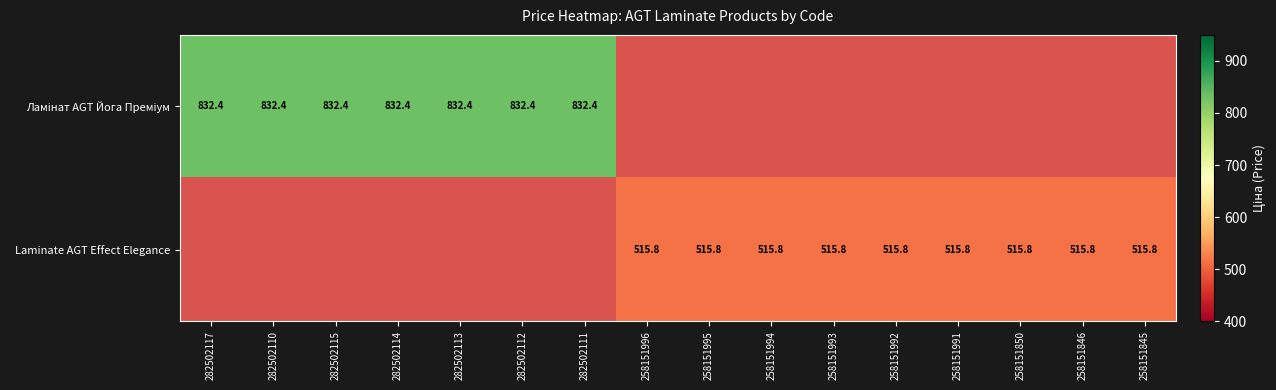

True or false: Laminate AGT Effect Elegance has a value of 515.8 at 258151845.

True